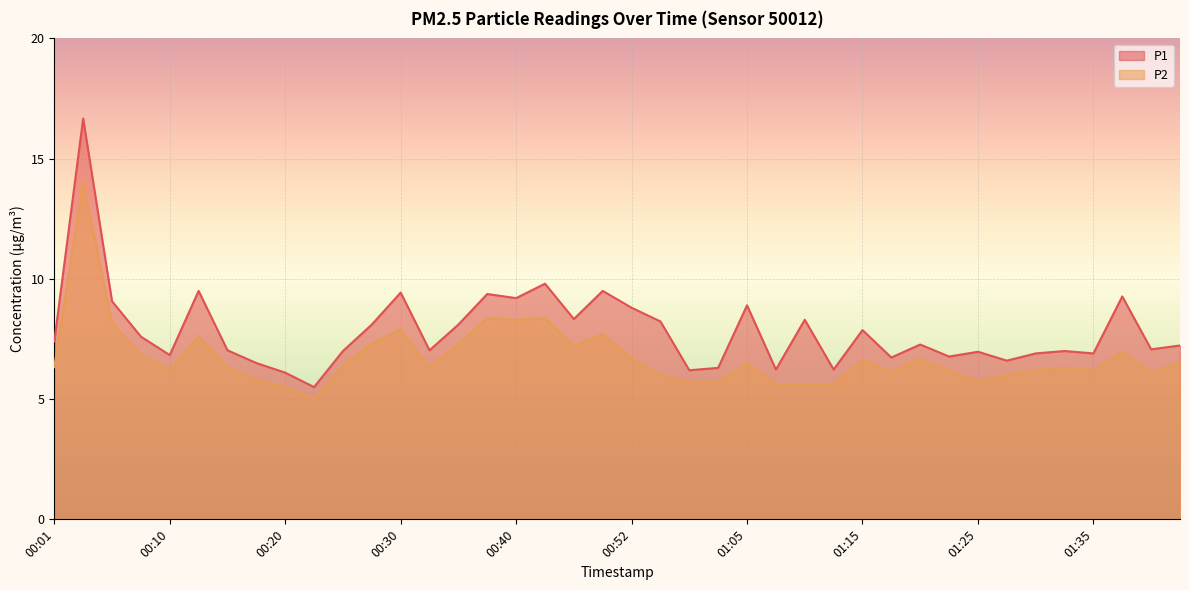

How many data points does each series have?

40